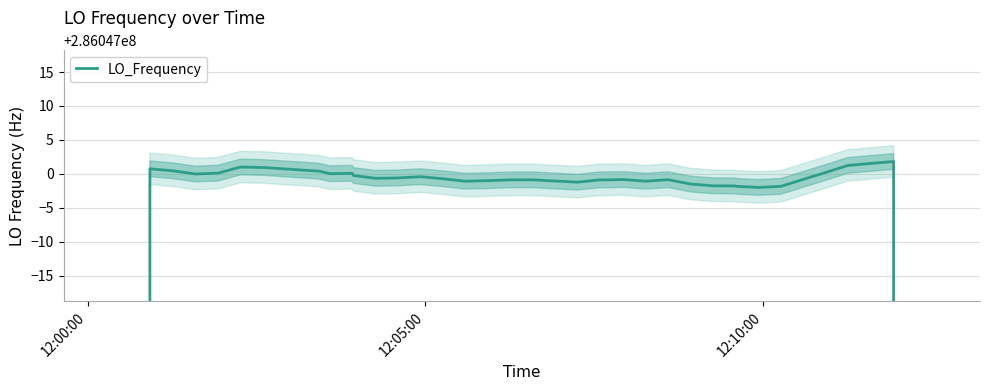

What is the value of the 23rd point from the left?

286046999.1